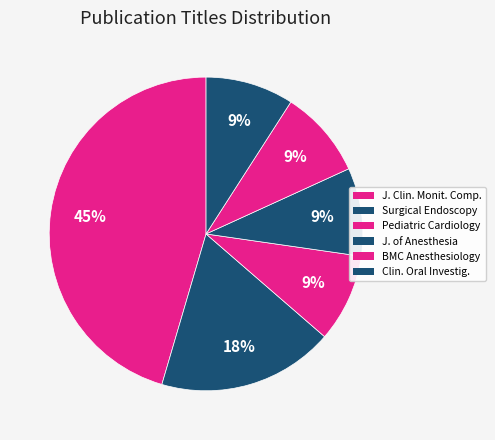

How many slices are in this pie chart?

6